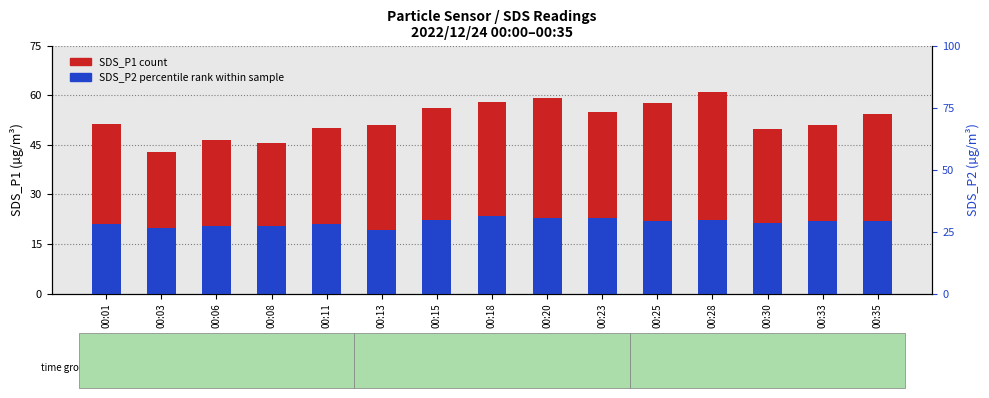

Reading left to right, transcribe all the data shown in this chart.

SDS_P1 (count): 00:01=51.4	00:03=42.9	00:06=46.6	00:08=45.5	00:11=50.1	00:13=51.1	00:15=56.0	00:18=57.8	00:20=59.1	00:23=54.9	00:25=57.8	00:28=60.9	00:30=49.9	00:33=51.0	00:35=54.3
SDS_P2 (percentile rank within sample): 00:01=21.1	00:03=19.9	00:06=20.6	00:08=20.3	00:11=21.1	00:13=19.2	00:15=22.4	00:18=23.4	00:20=23.0	00:23=22.9	00:25=21.8	00:28=22.3	00:30=21.2	00:33=22.0	00:35=22.0